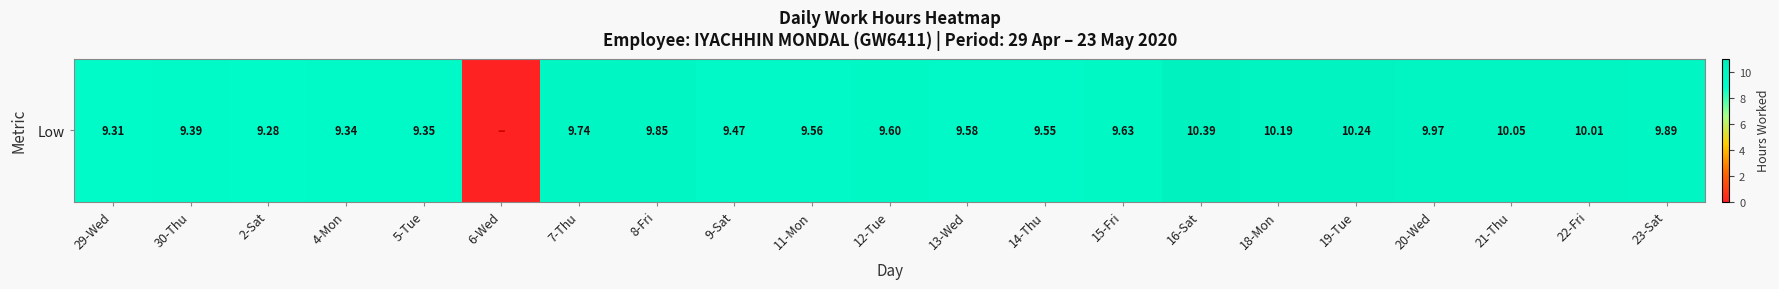

How many positive values are there?

20